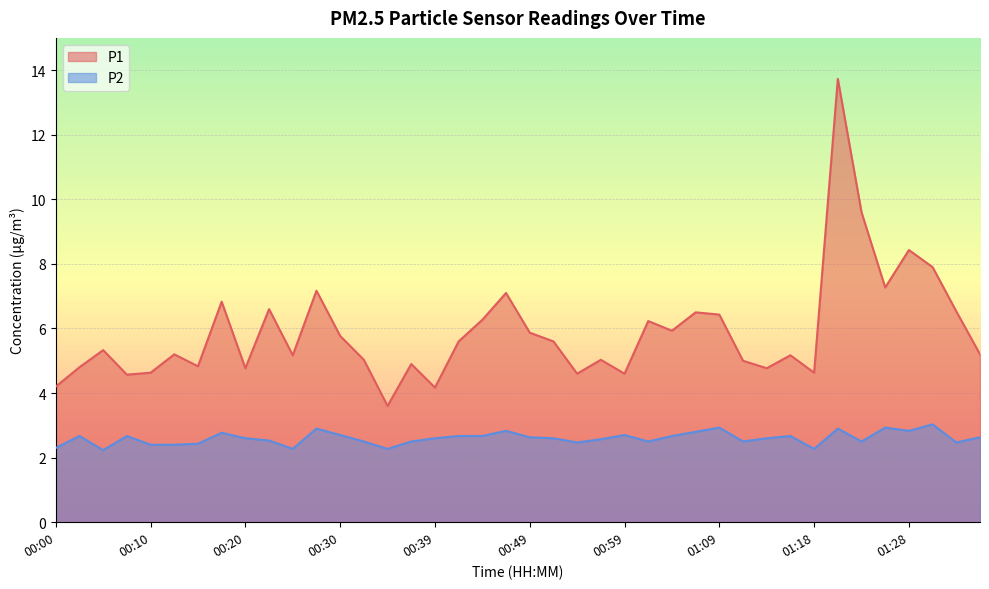

What is the total value across all series at 00:54?

7.1